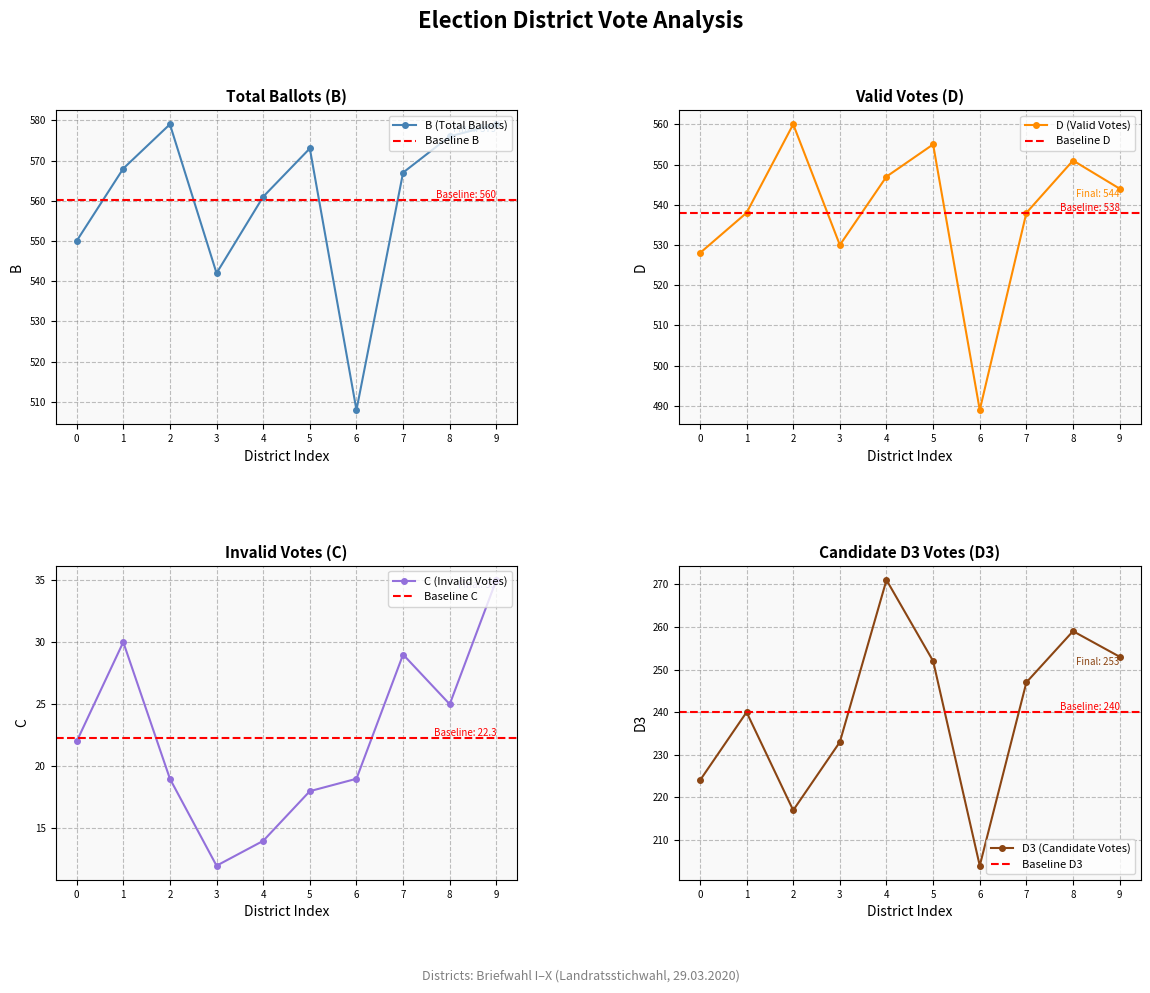

At how many categories does at least one series exceed 178?

10